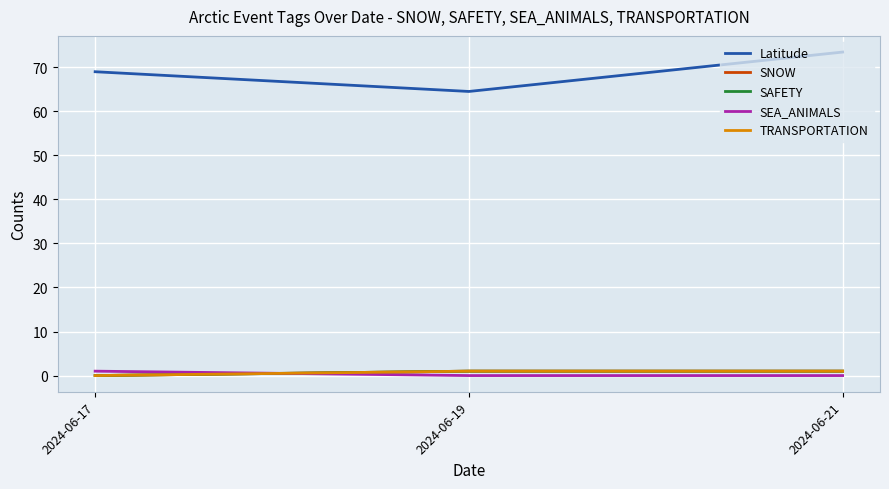

Is this an area chart (filled region under the line)?

No